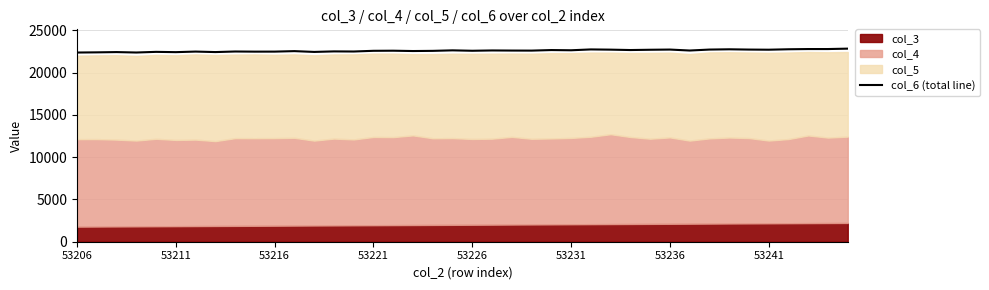

What is the minimum value for col_6 (total line)?

22375